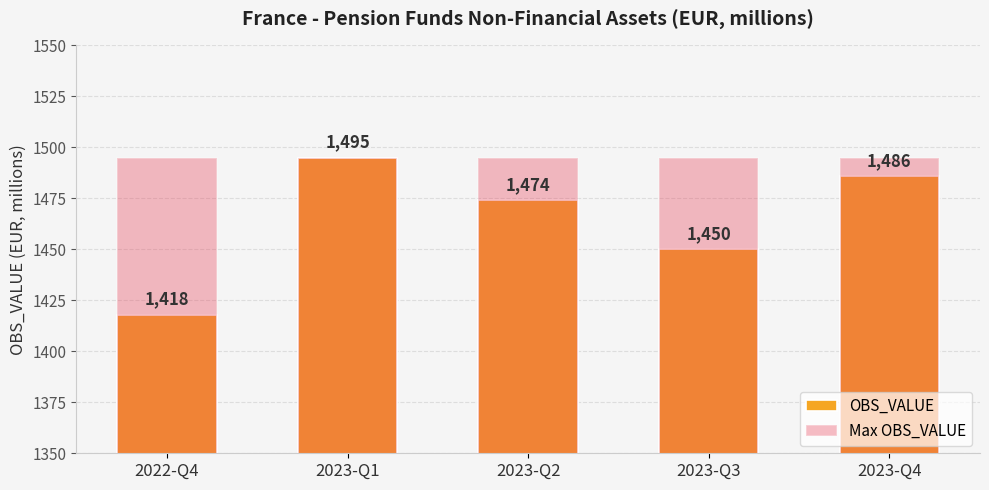

What is the sum of the OBS_VALUE values at 2022-Q4 and 2023-Q2?

2892